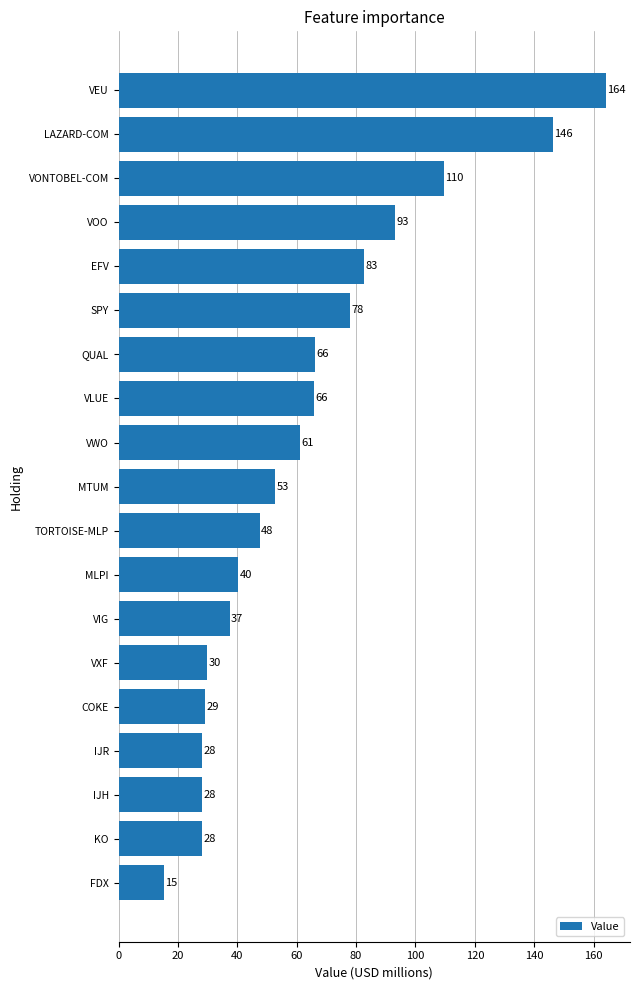

What is the difference between the maximum and second lowest values?

136.0